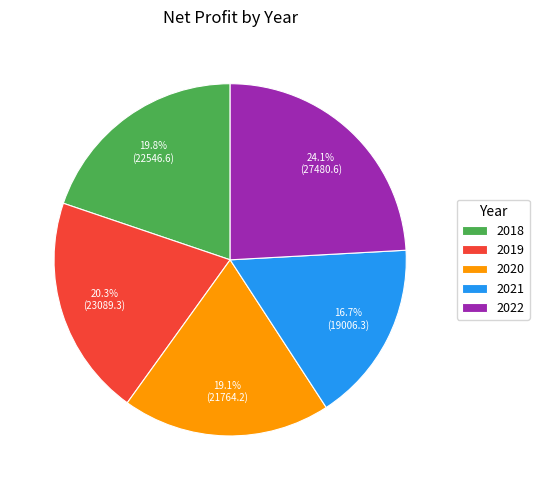

Does any single category account for the majority?

No